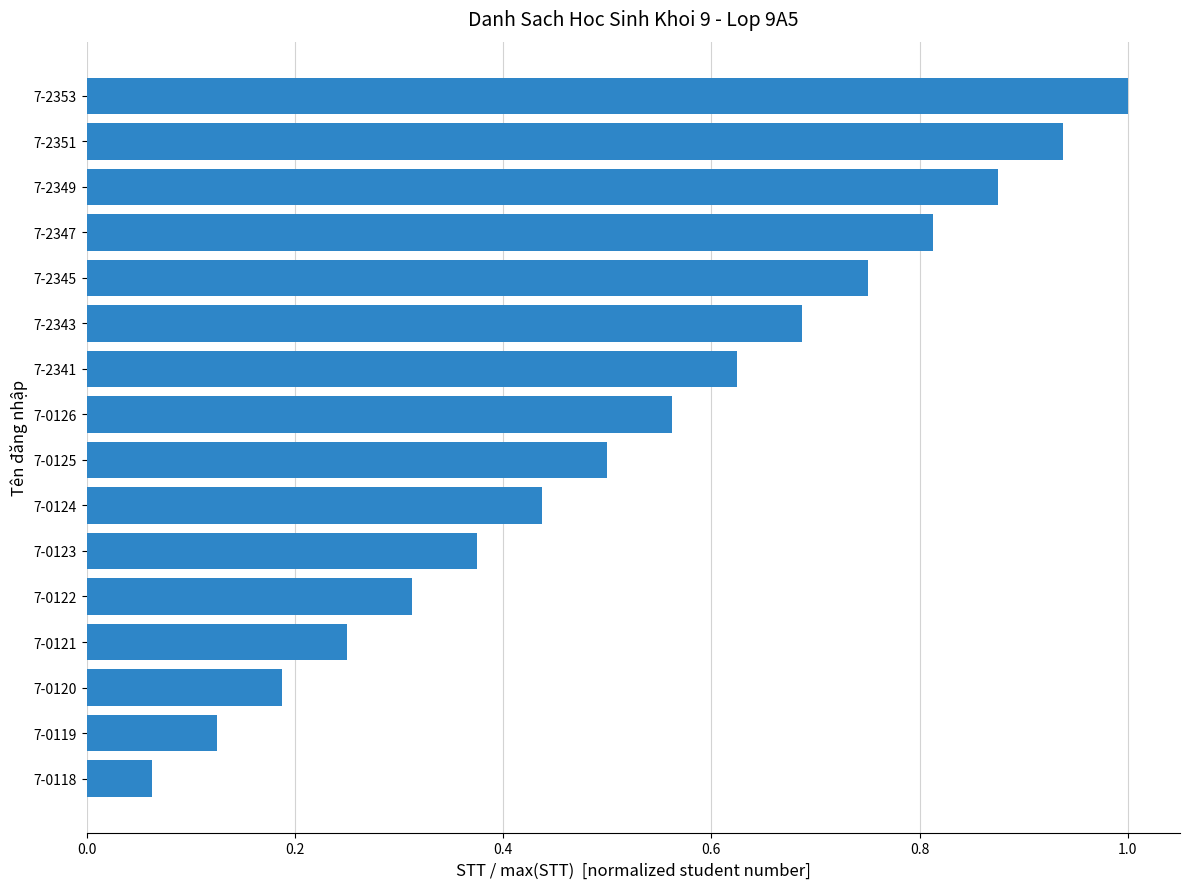

True or false: the data shows 0.5 at 7-0125.

True